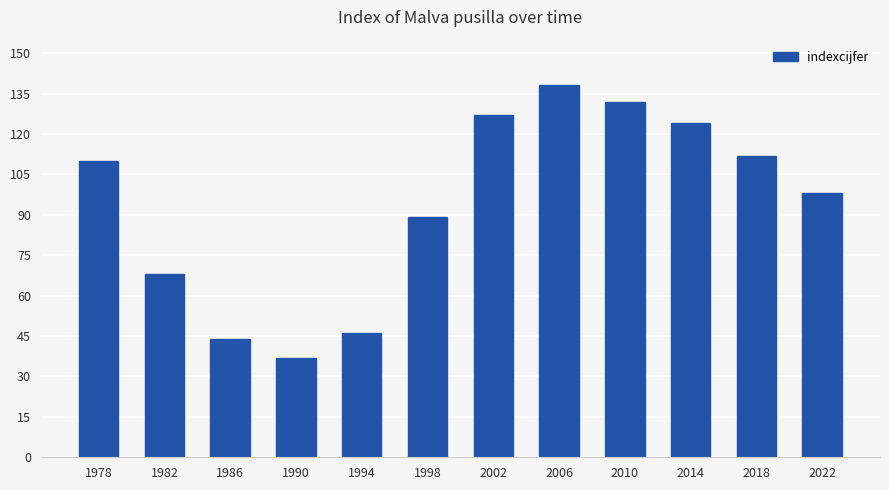

How many bars are there in total?

12